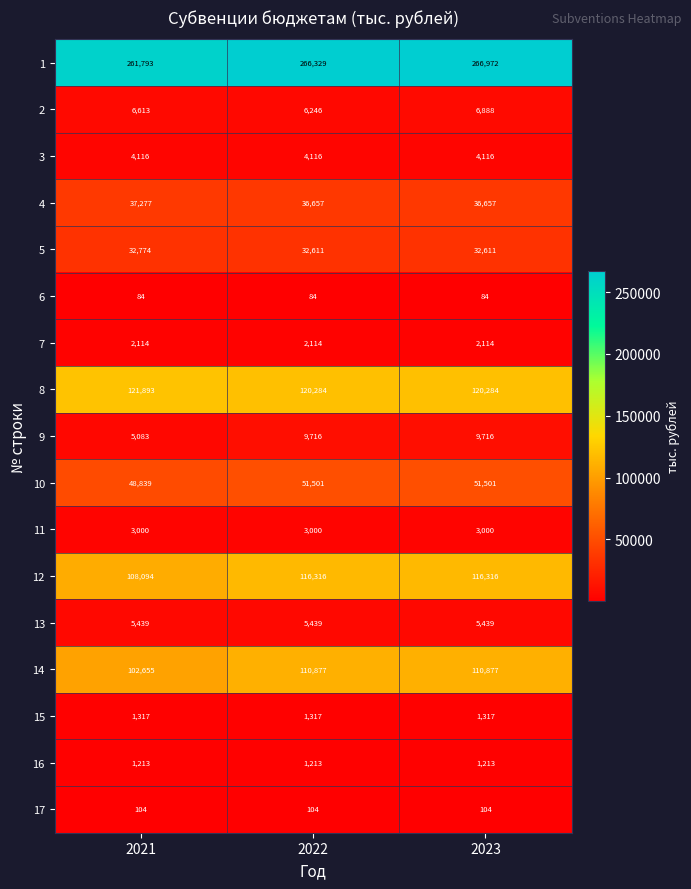

The value of 6 at 2022 is 114. True or false?

False